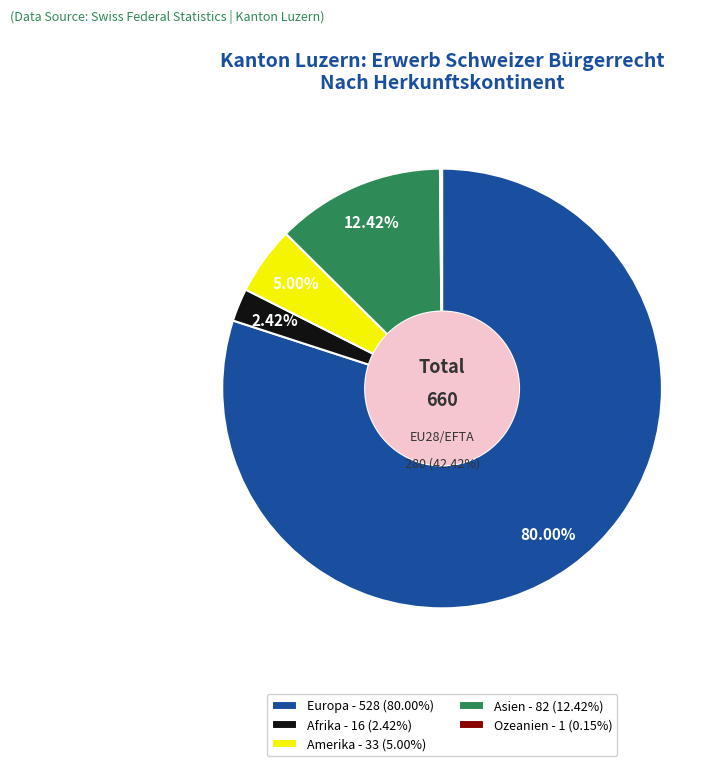

Is it true that Afrika is 1% of the pie?

False